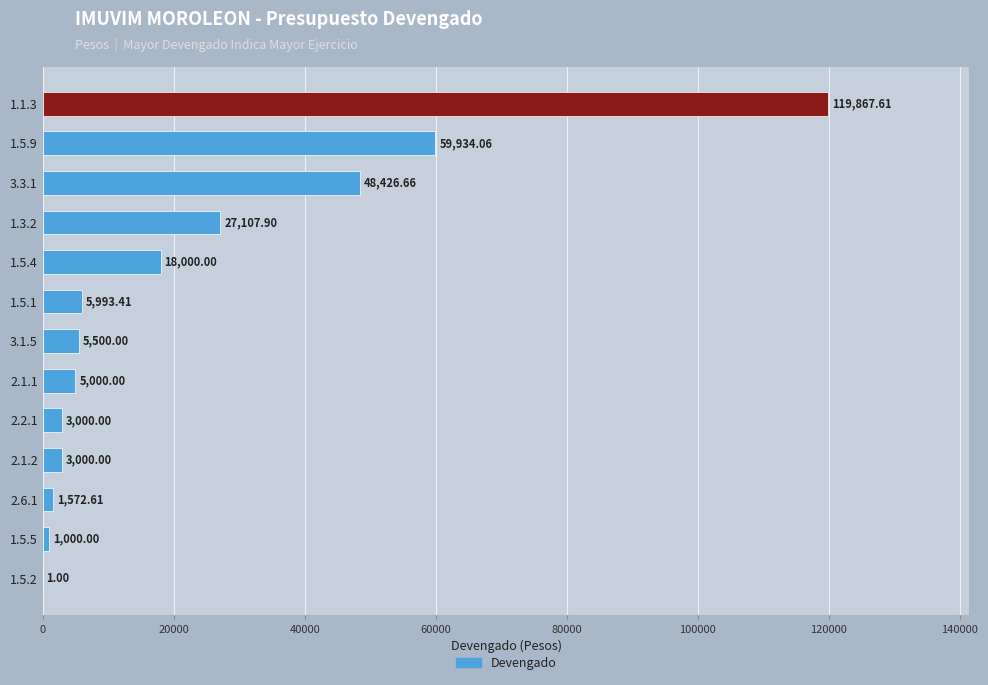

What is the sum of the values at 2.6.1 and 2.1.1?

6572.6